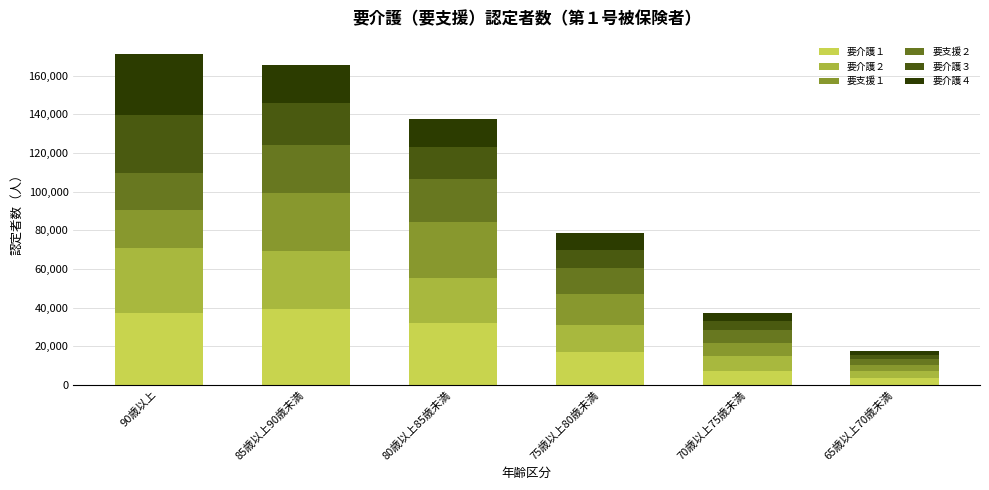

What is the total value across all series at 90歳以上?

170927